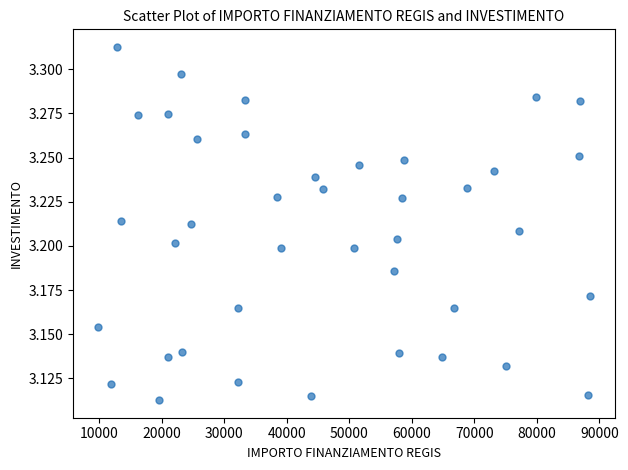

What is the range of X values (max minus min)?

78794.0